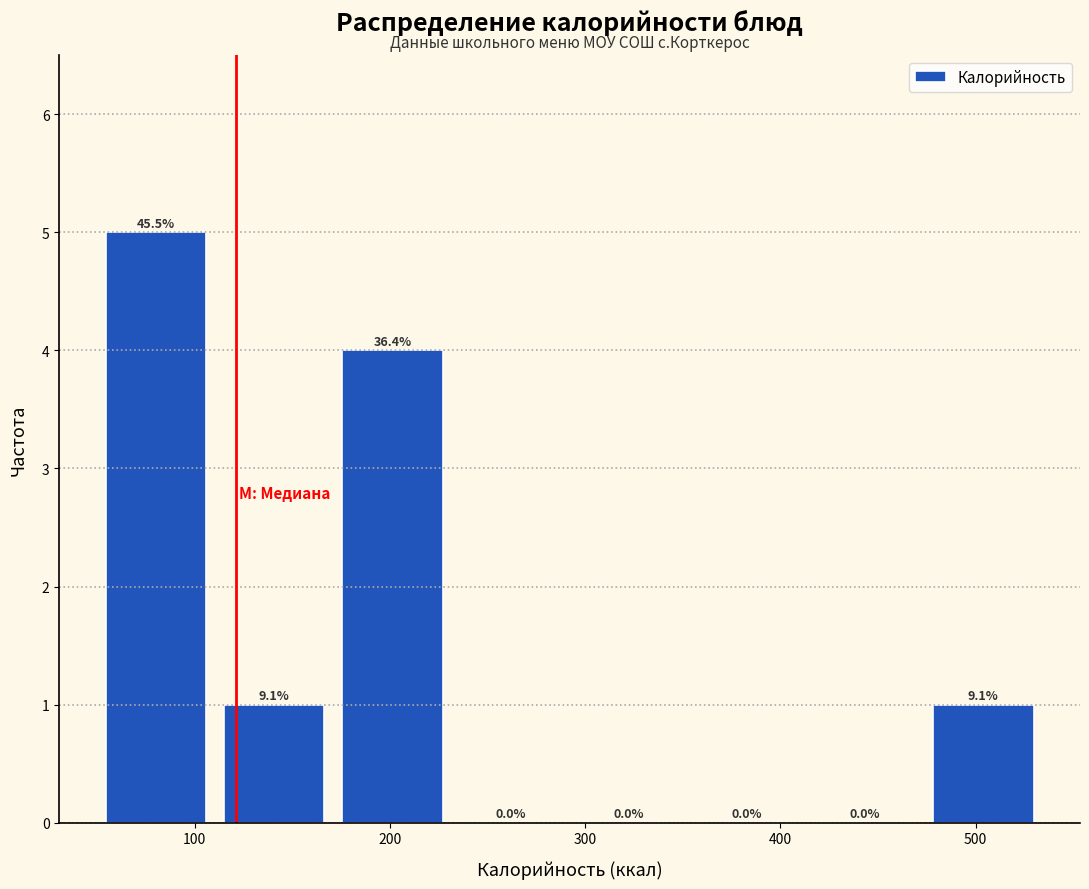

Which range on the x-axis has the tallest bar?

50 to 110